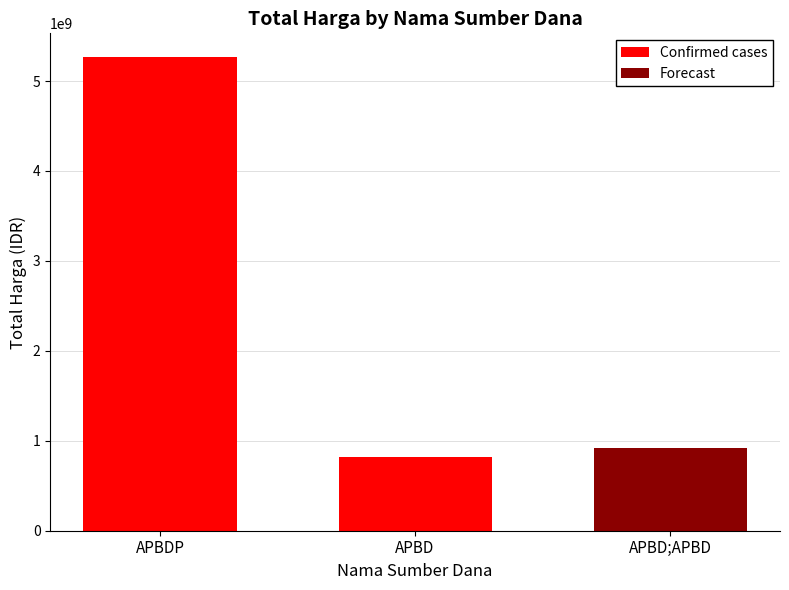

Where is Confirmed cases nearest to the value 2633319890?

APBD